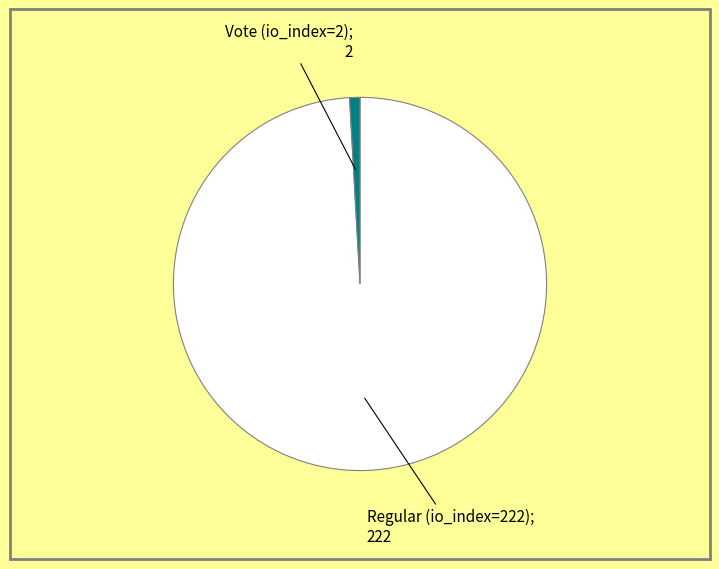

Is there any slice that represents more than half of the pie?

Yes